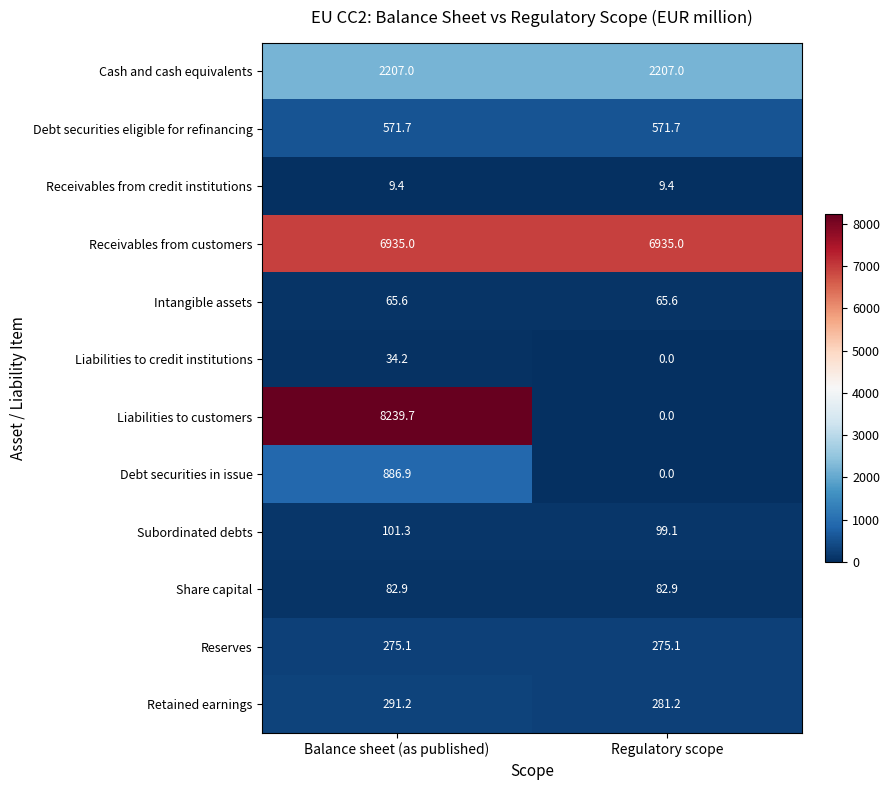

At which category does the chart reach its peak across all series?

Balance sheet (as published)